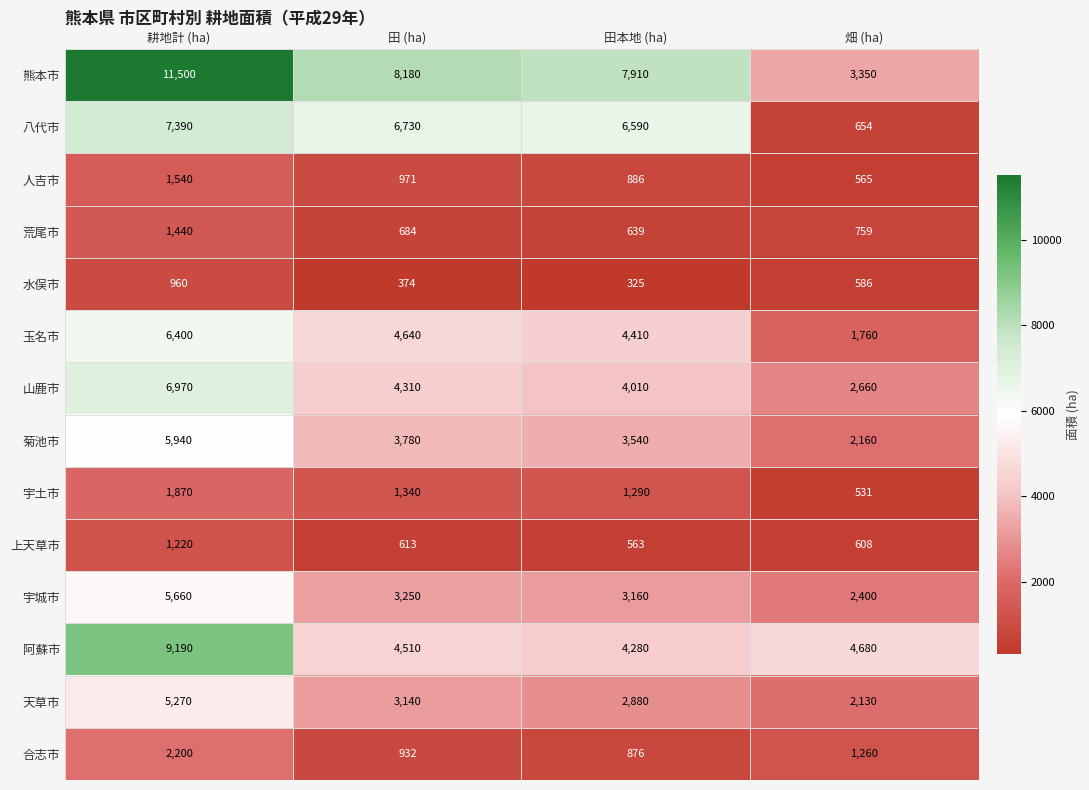

The value of 熊本市 at 田本地 (ha) is 7910. True or false?

True